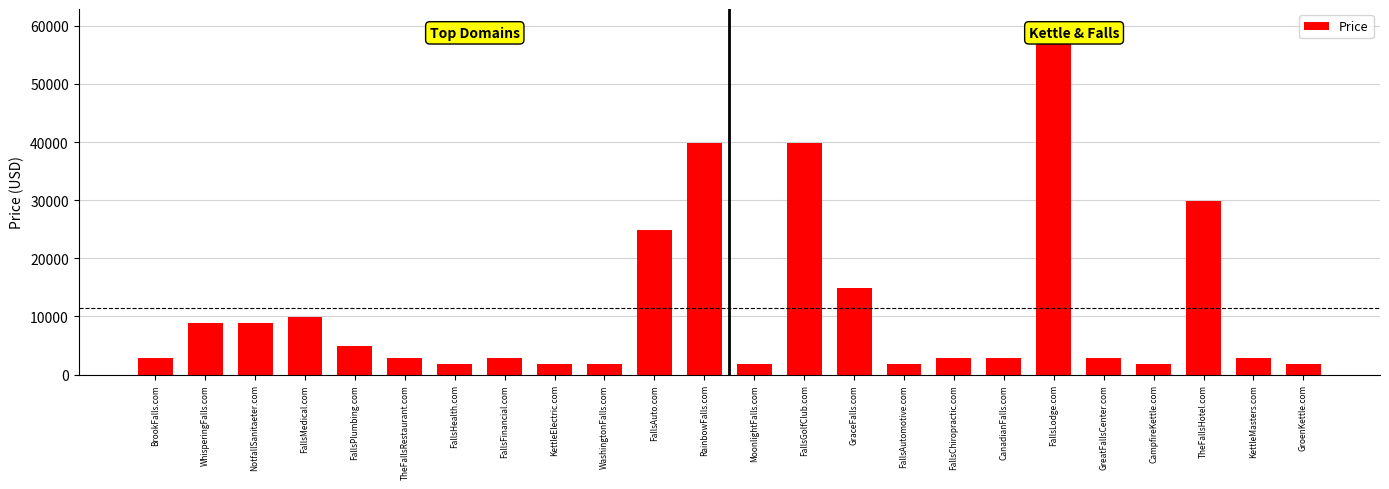

Reading left to right, what are all the values shown in this chart?

BrookFalls.com=2888	WhisperingFalls.com=8888	NotfallSanitaeter.com=8888	FallsMedical.com=9888	FallsPlumbing.com=4888	TheFallsRestaurant.com=2888	FallsHealth.com=1888	FallsFinancial.com=2888	KettleElectric.com=1888	WashingtonFalls.com=1888	FallsAuto.com=24888	RainbowFalls.com=39888	MoonlightFalls.com=1888	FallsGolfClub.com=39888	GraceFalls.com=14888	FallsAutomotive.com=1888	FallsChiropractic.com=2888	CanadianFalls.com=2888	FallsLodge.com=59888	GreatFallsCenter.com=2888	CampfireKettle.com=1888	TheFallsHotel.com=29888	KettleMasters.com=2888	GroenKettle.com=1888